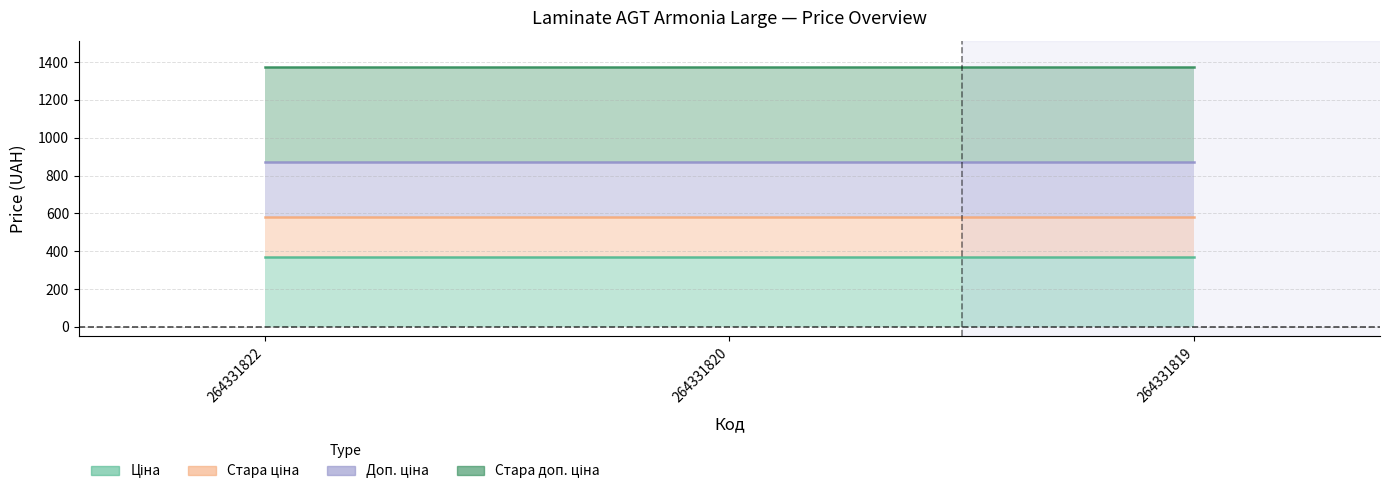

What is the lowest value of the Ціна series?

367.6